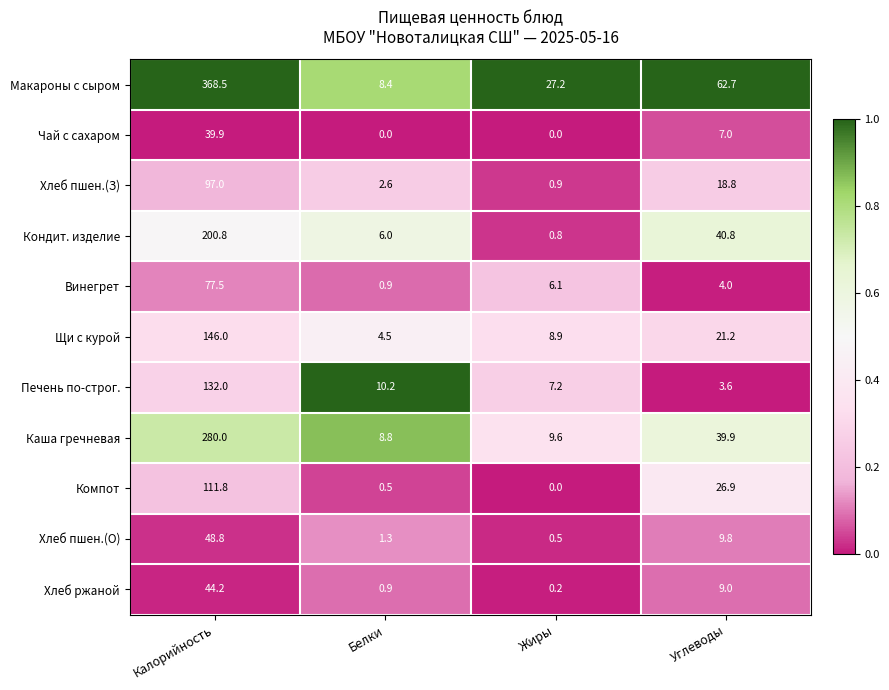

At which category is the sum across all series the highest?

Калорийность